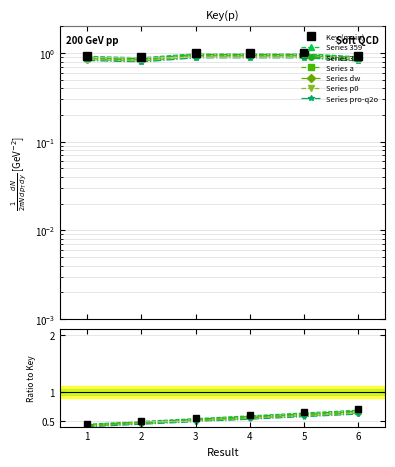

What is the difference between the maximum and minimum values?

0.1